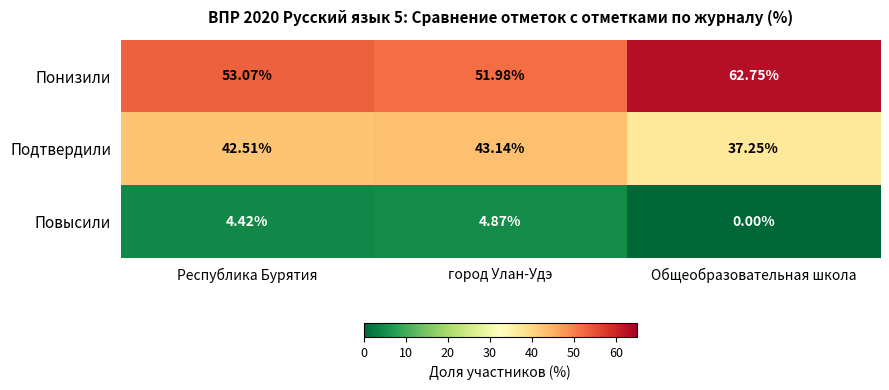

Is the value of Понизили at город Улан-Удэ greater than the value of Повысили at город Улан-Удэ?

Yes